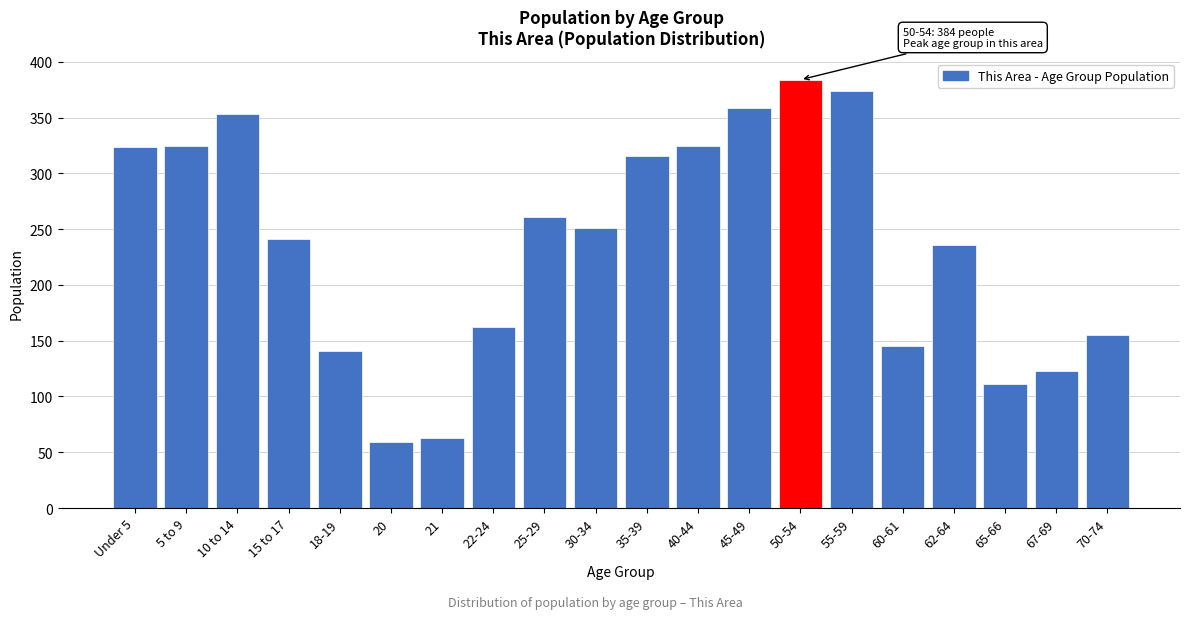

Where is the data nearest to the value 221?

62-64